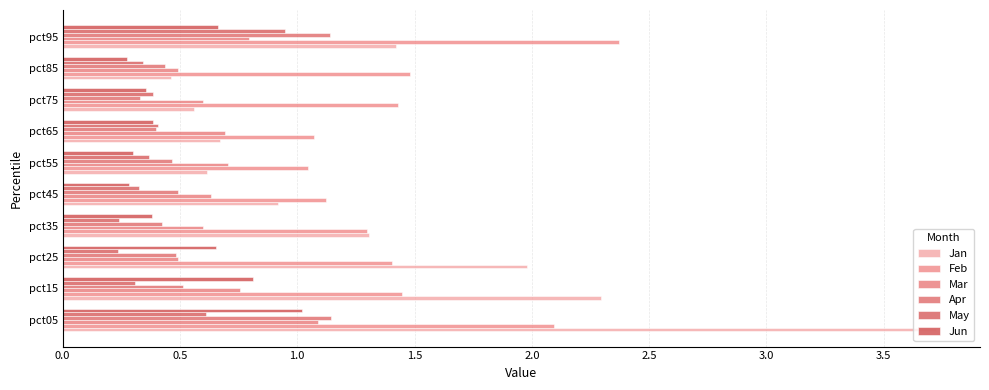

What are all the series names shown in the legend?

Jan, Feb, Mar, Apr, May, Jun